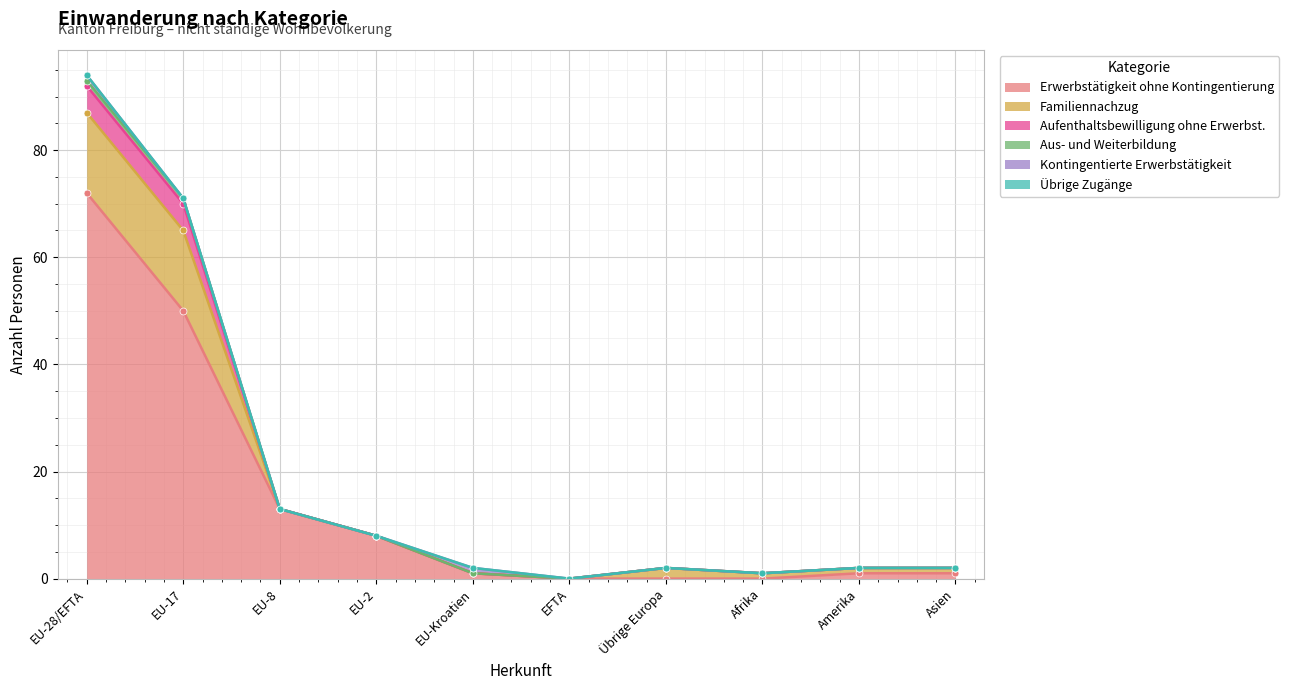

Which category has the highest value in the Erwerbstätigkeit ohne Kontingentierung series?

EU-28/EFTA